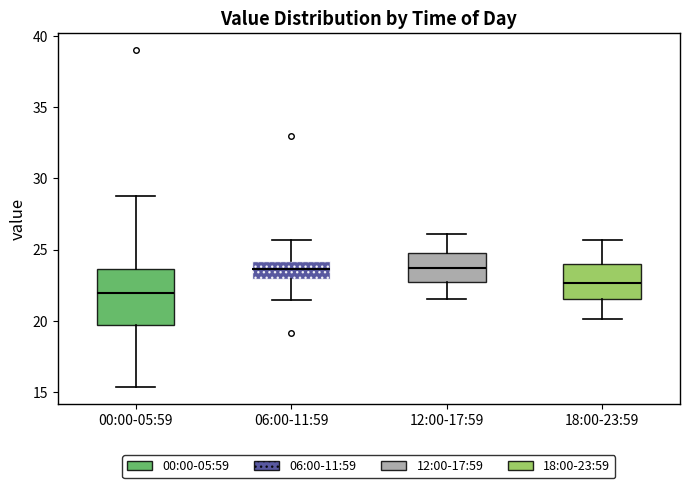

Which box is the tallest, from its lower edge to its upper edge?

00:00-05:59